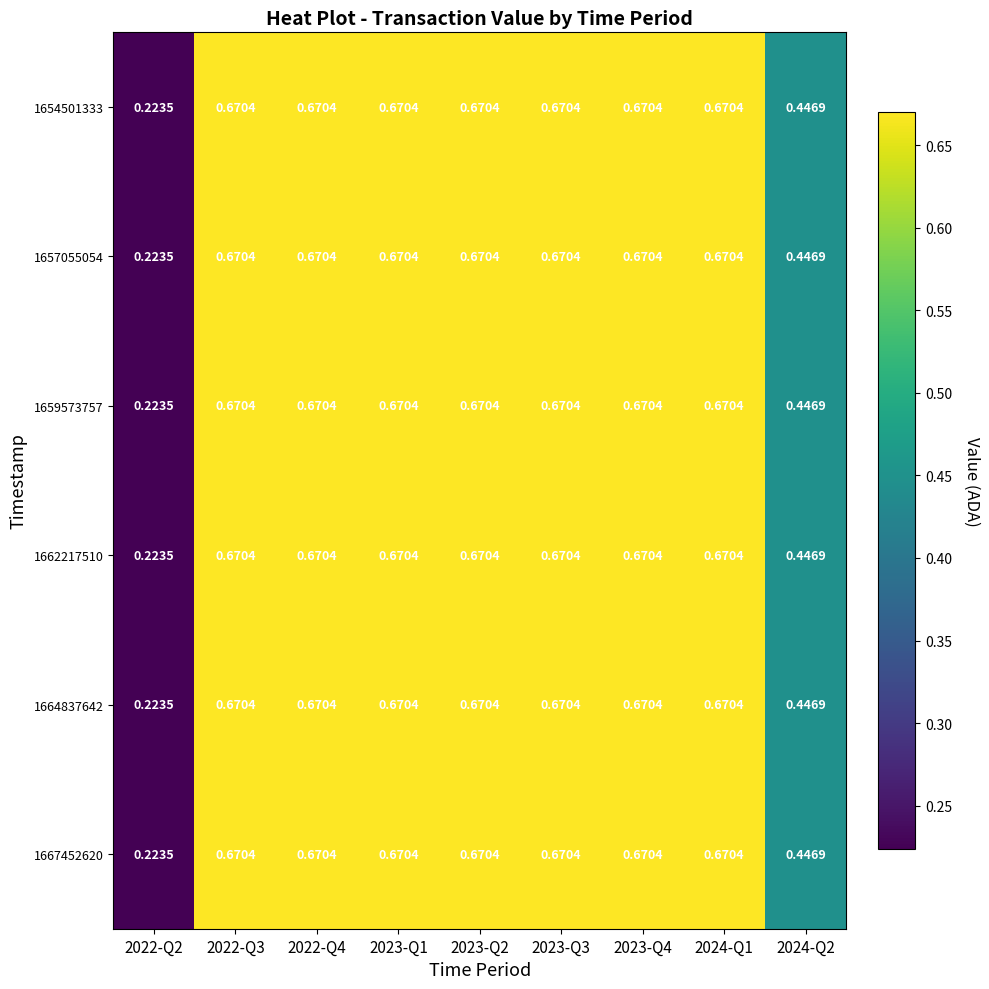

What is the maximum value shown in the chart?

0.7